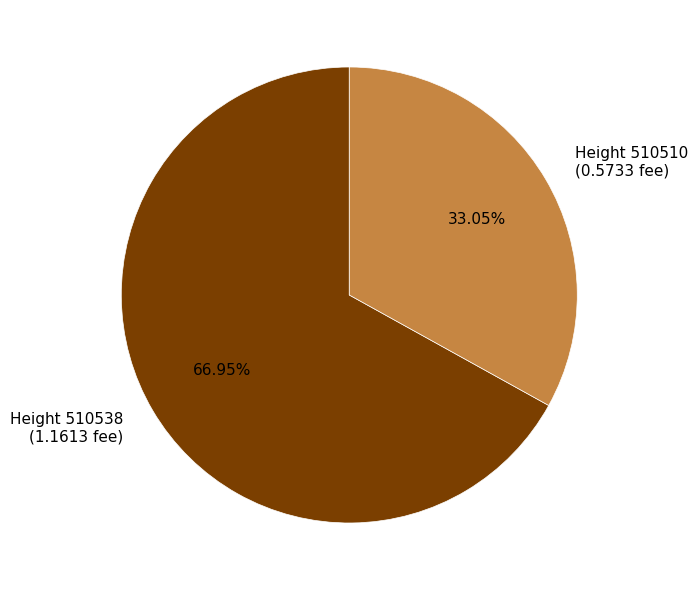

Is Height 510510 (0.5733 fee) the majority of the pie?

No